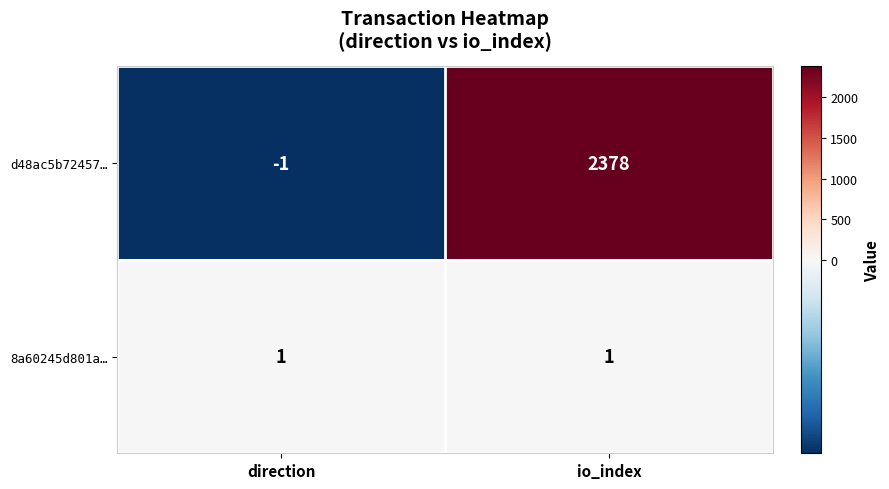

Which category has the highest value across all series?

io_index